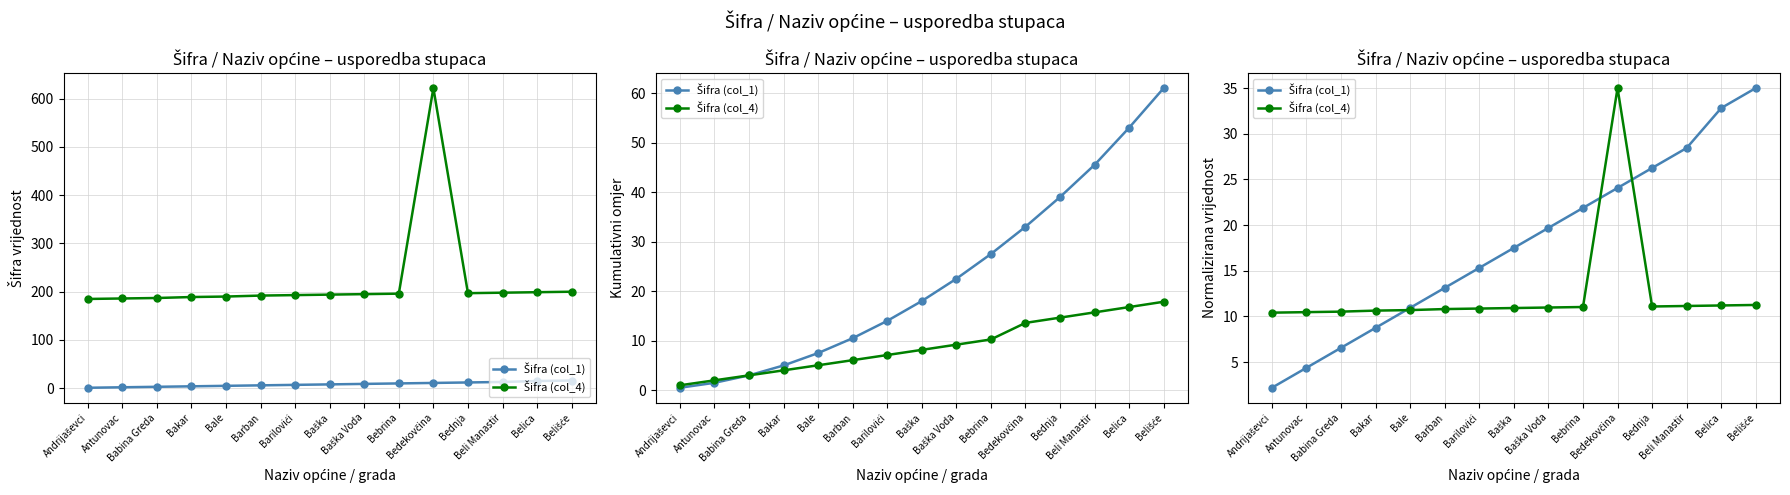

The value of Šifra (col_4) at Barilovići is 15.0. True or false?

False